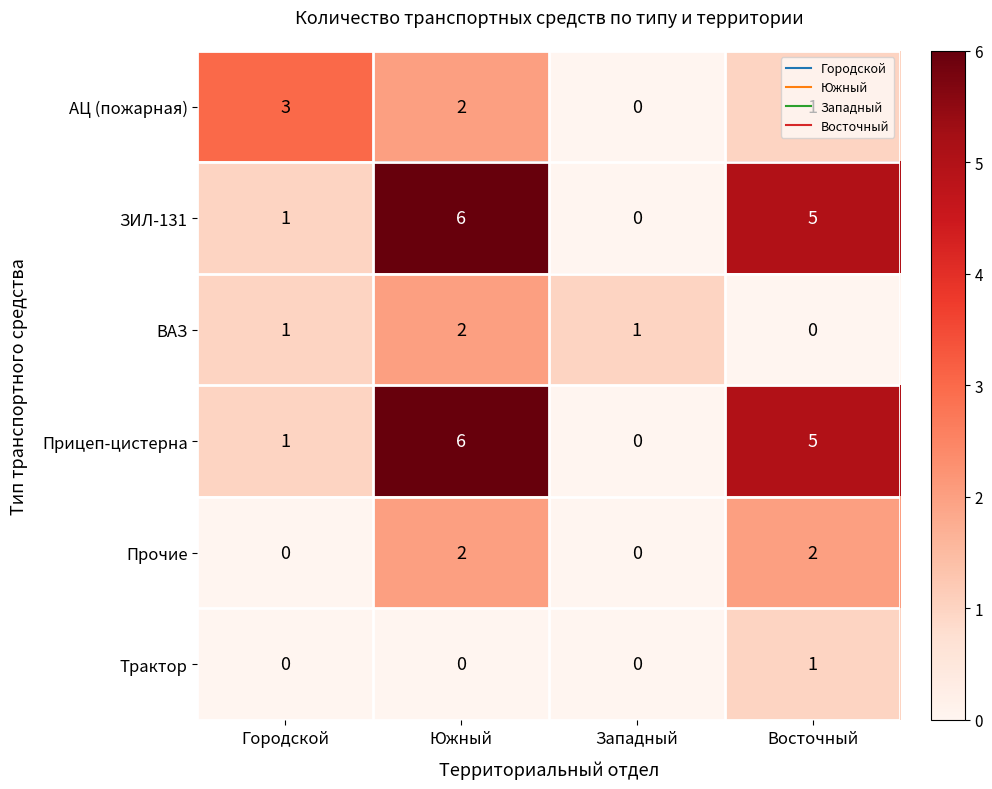

What is the spread (max minus min) of values at Городской?

3